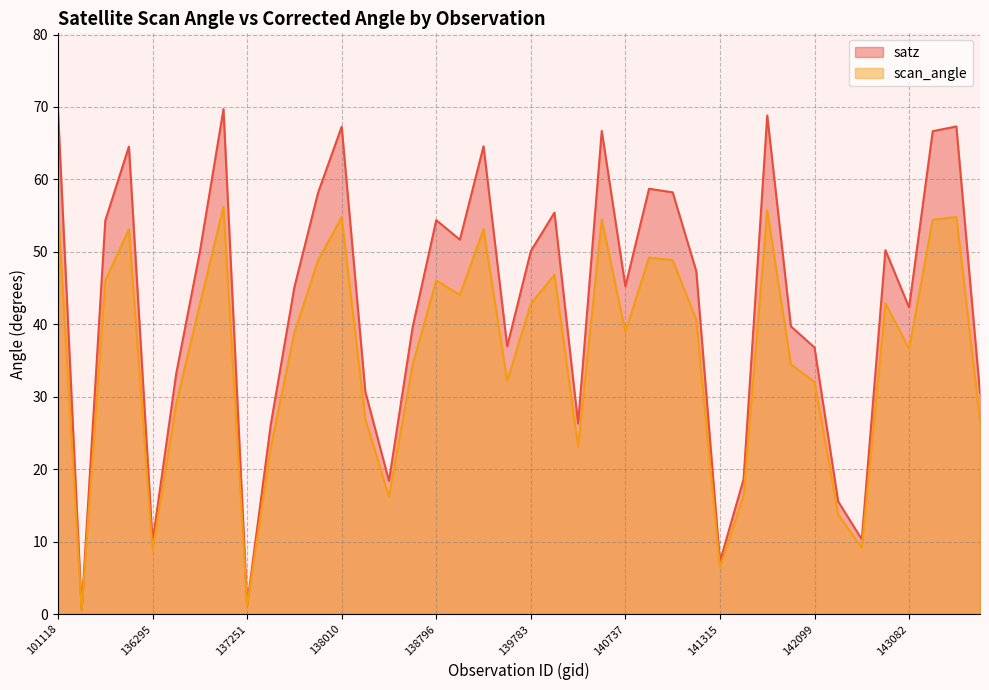

What are all the series names shown in the legend?

satz, scan_angle